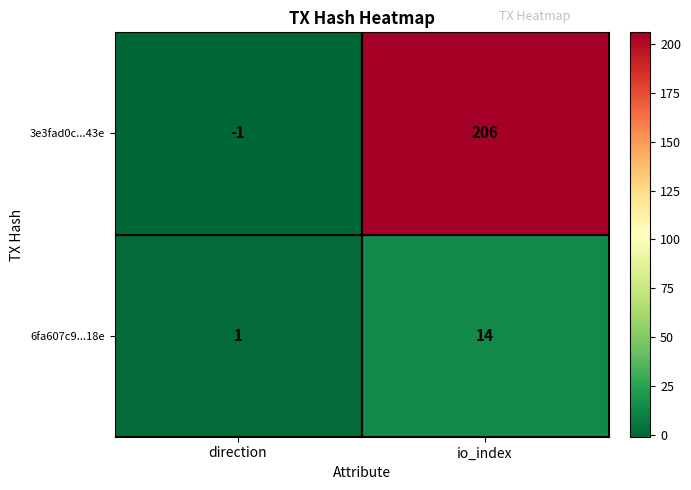

Which series changed the most between direction and io_index?

3e3fad0c...43e